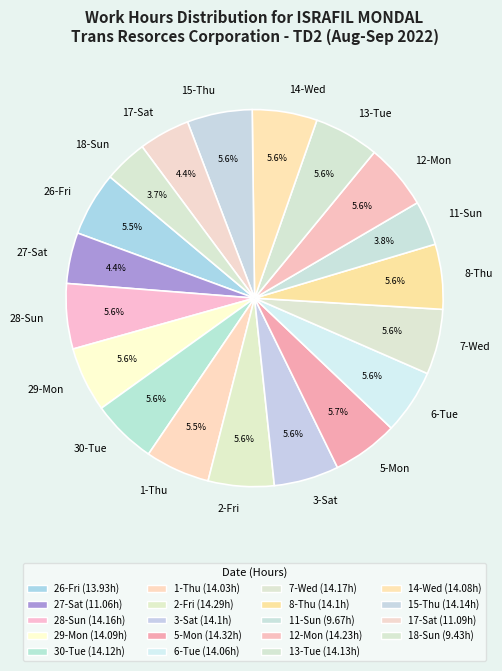

How many segments does this pie chart have?

19